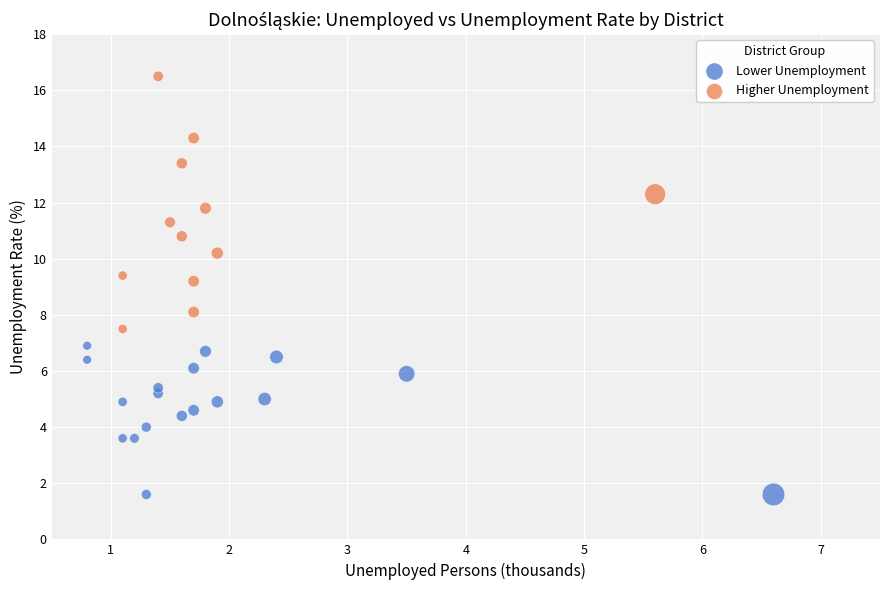

Which series contains the highest Y value?

Higher Unemployment